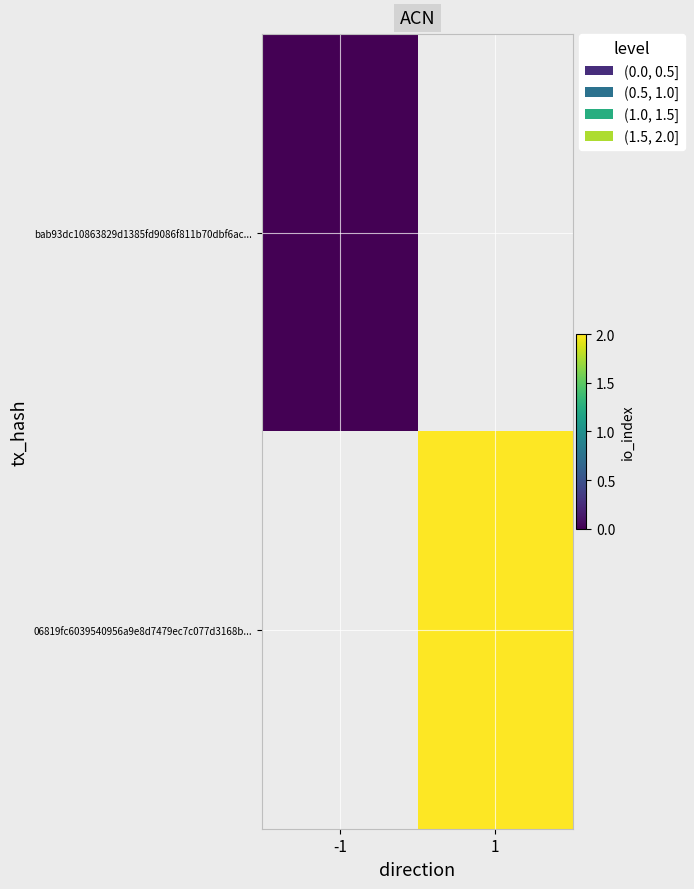

At which label does 06819fc6039540956a9e8d7479ec7c077d3168b... reach its minimum?

-1